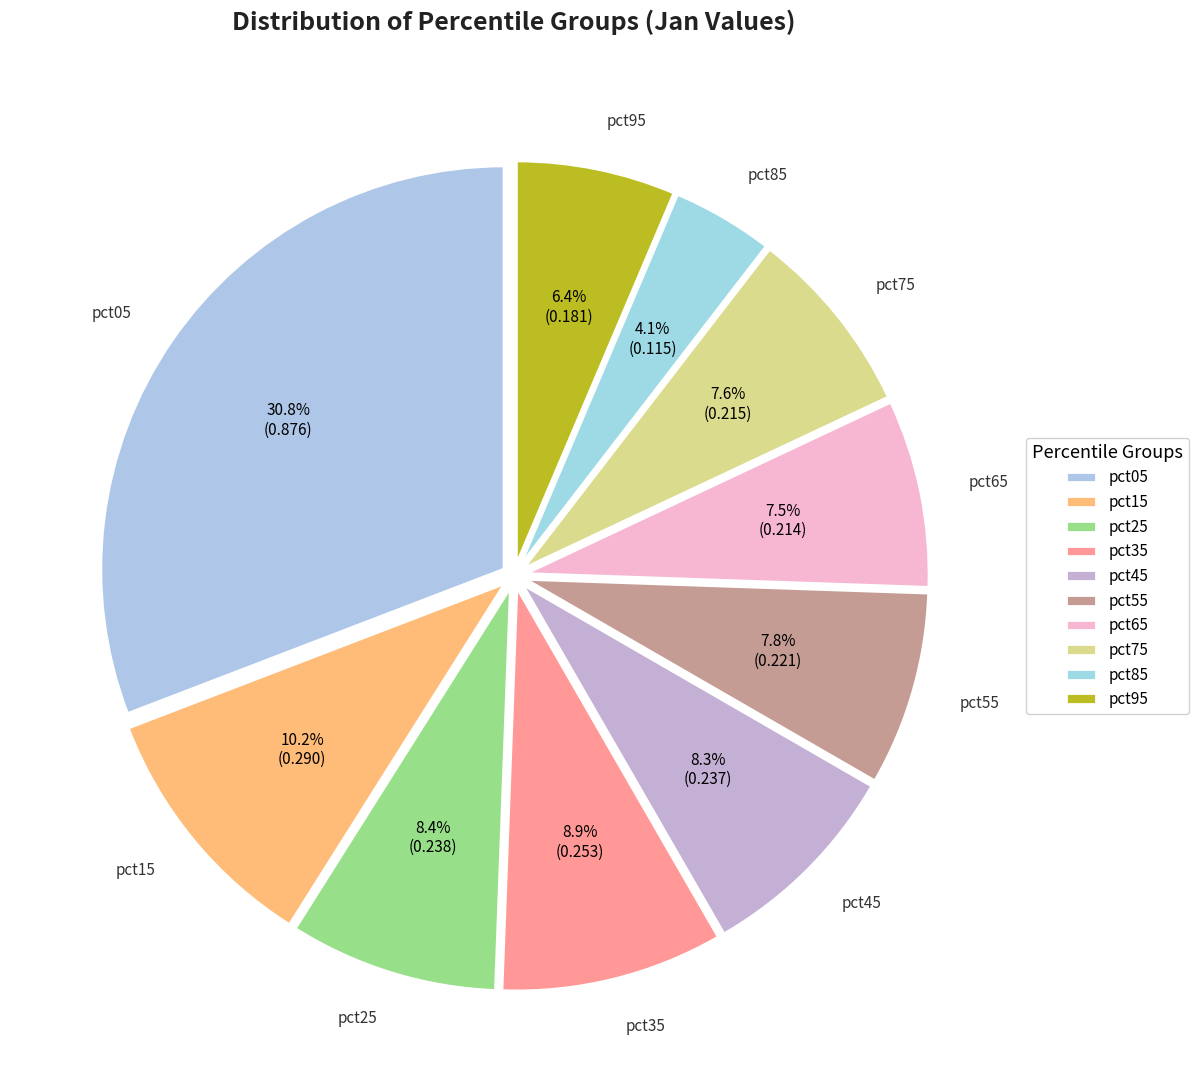

What percentage is the pct55 slice, to the nearest percent?

8%